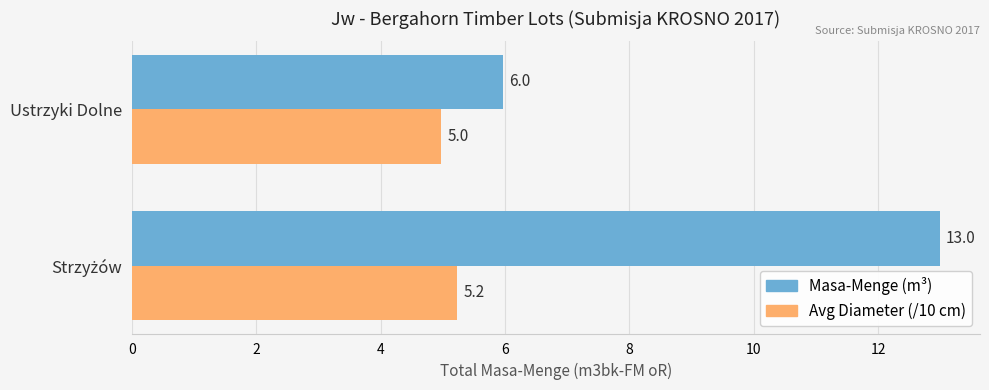

What is the average value of the Avg Diameter (/10 cm) series?

5.1